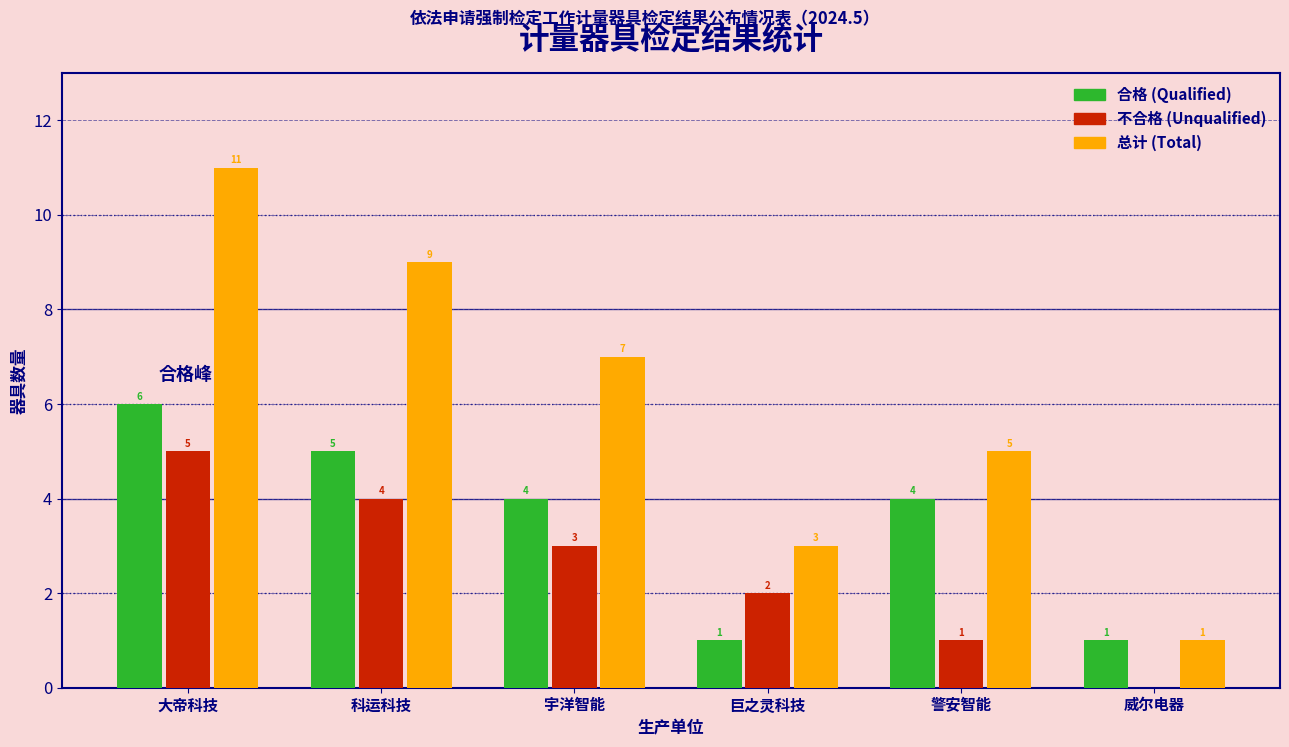

Reading left to right, what are all the values shown in this chart?

合格 (Qualified): 大帝科技=6	科运科技=5	宇洋智能=4	巨之灵科技=1	警安智能=4	威尔电器=1
不合格 (Unqualified): 大帝科技=5	科运科技=4	宇洋智能=3	巨之灵科技=2	警安智能=1	威尔电器=0
总计 (Total): 大帝科技=11	科运科技=9	宇洋智能=7	巨之灵科技=3	警安智能=5	威尔电器=1